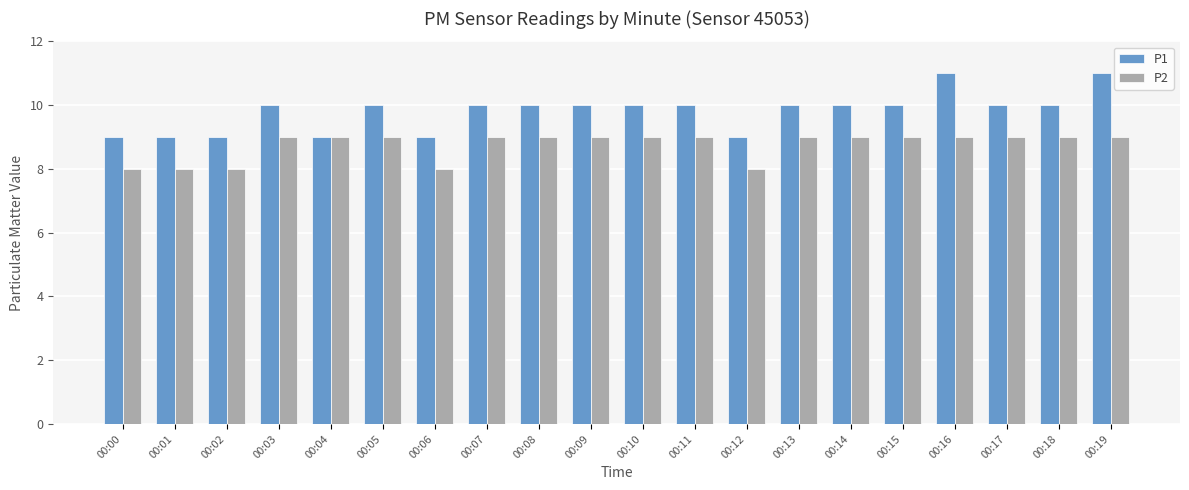

What is the difference between the maximum and minimum values in the P1 series?

2